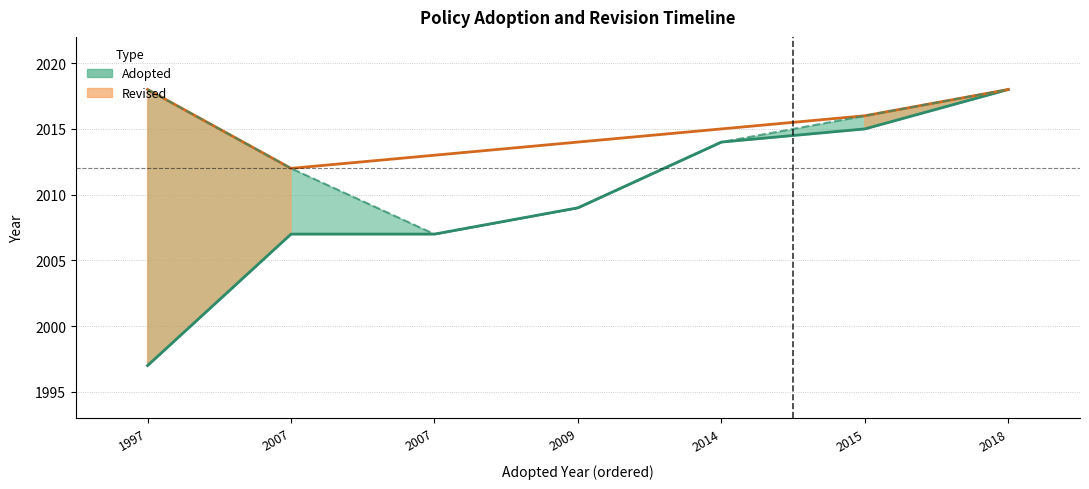

List the labels in order of value, smallest first.

1997, 2007, 2007, 2009, 2014, 2015, 2018